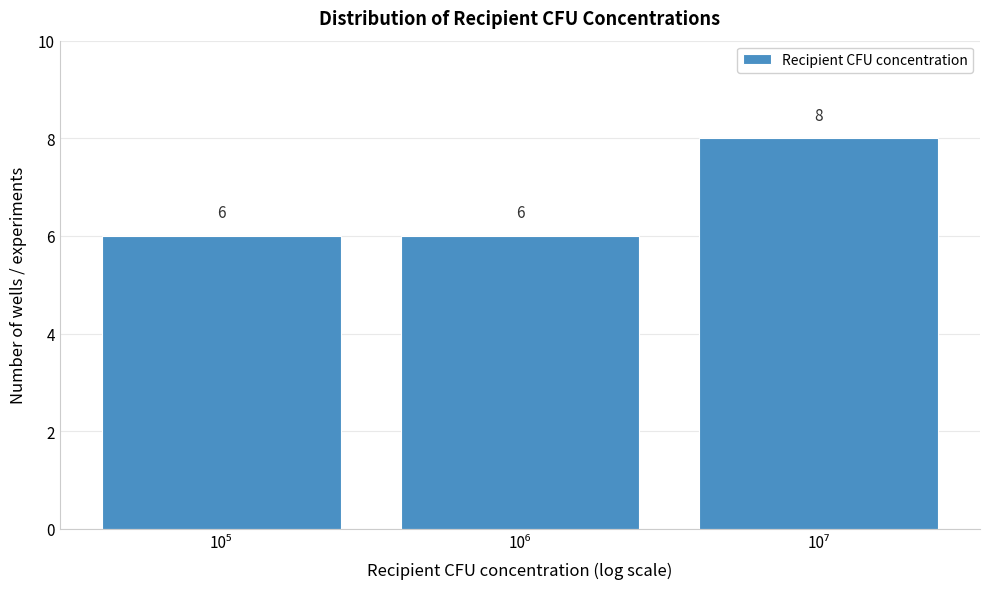

Reading left to right, list all the values displayed in this chart.

6	6	8